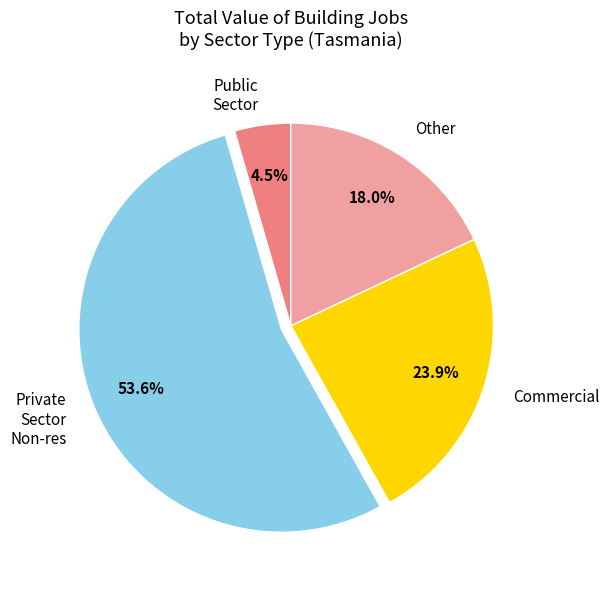

Rank the categories by value from highest to lowest.

Private Sector Non-res, Commercial, Other, Public Sector